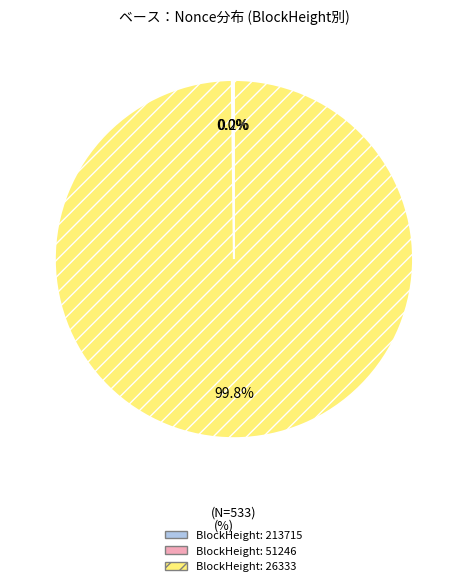

What percentage do 51246 and 26333 together represent?

99.8%